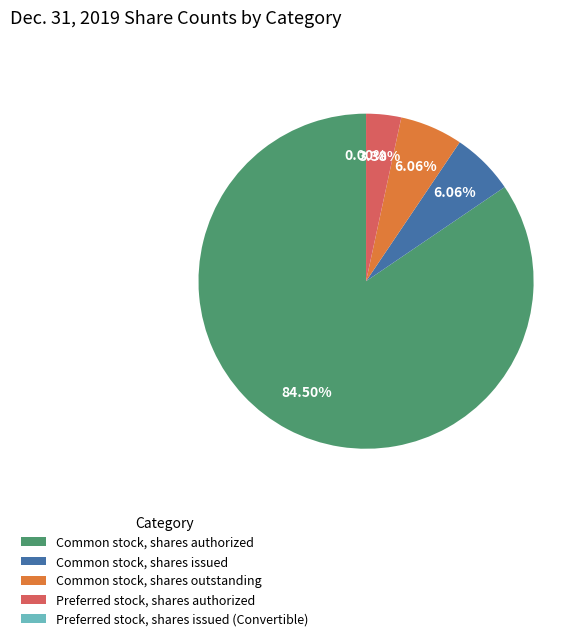

To the nearest percent, what is the difference between the largest and smallest slice percentages?

84%